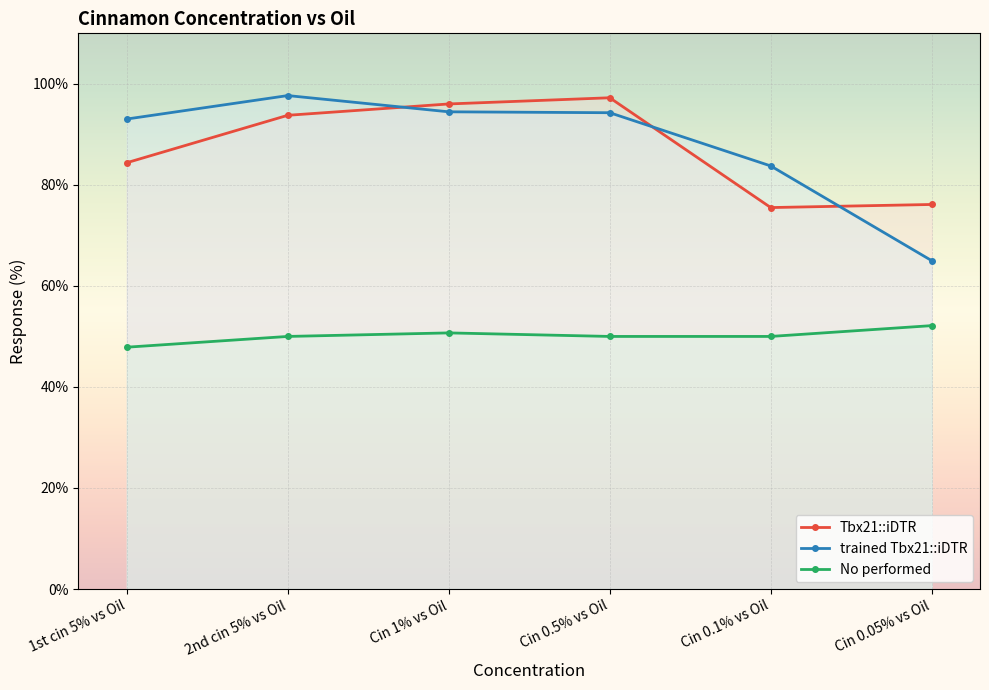

What is the minimum value for No performed?

47.9